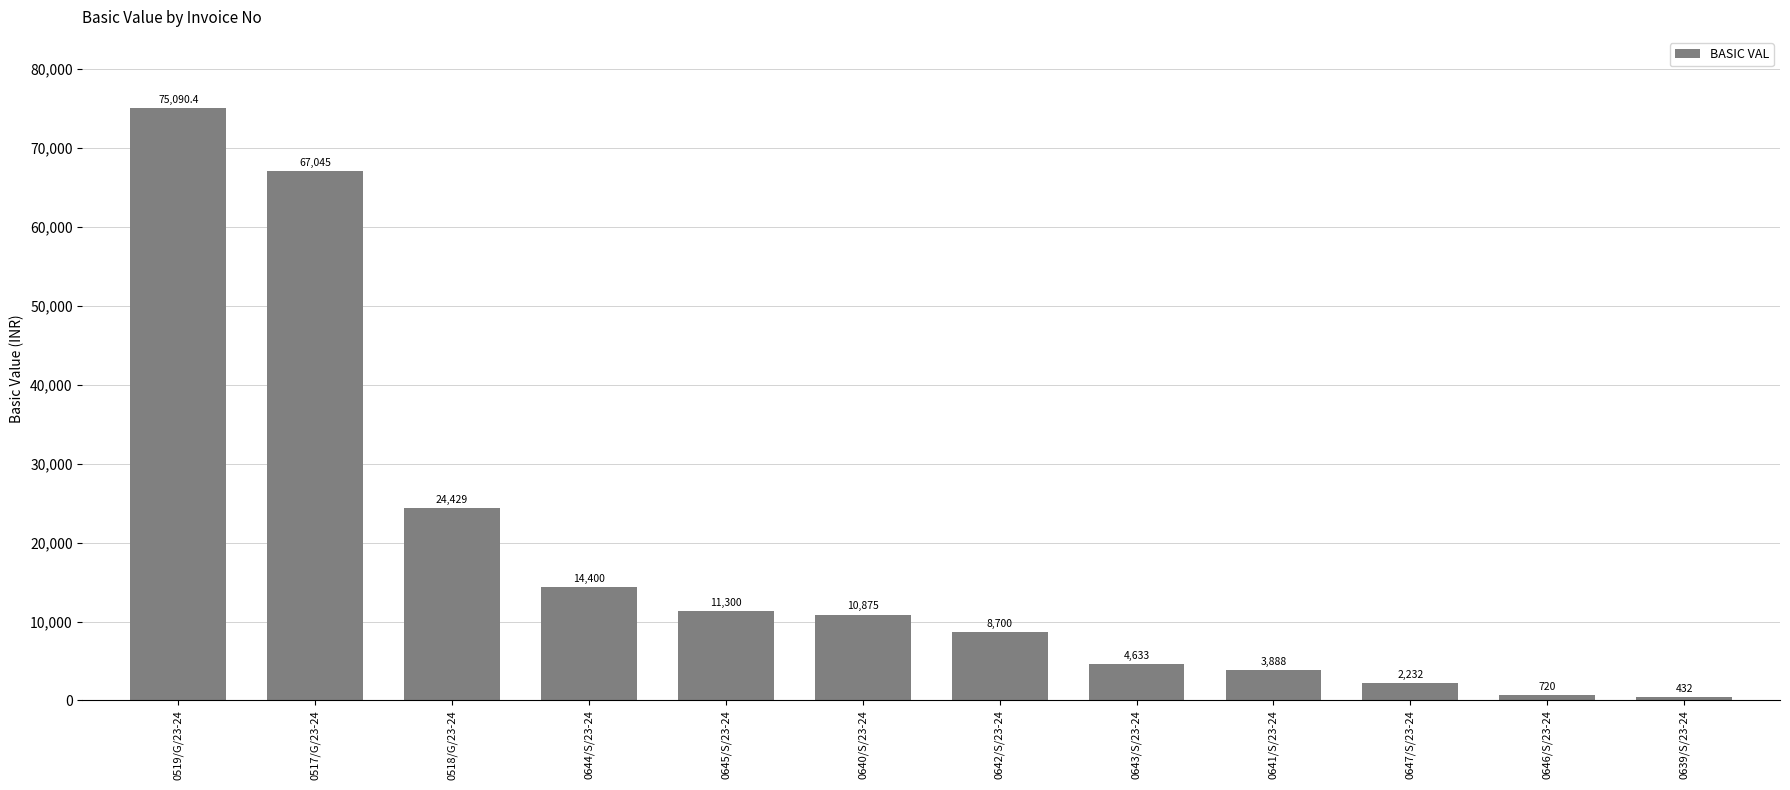

Reading left to right, list all the values displayed in this chart.

0519/G/23-24=75090.4	0517/G/23-24=67045.0	0518/G/23-24=24429.0	0644/S/23-24=14400.0	0645/S/23-24=11300.0	0640/S/23-24=10875.0	0642/S/23-24=8700.0	0643/S/23-24=4633.0	0641/S/23-24=3888.0	0647/S/23-24=2232.0	0646/S/23-24=720.0	0639/S/23-24=432.0